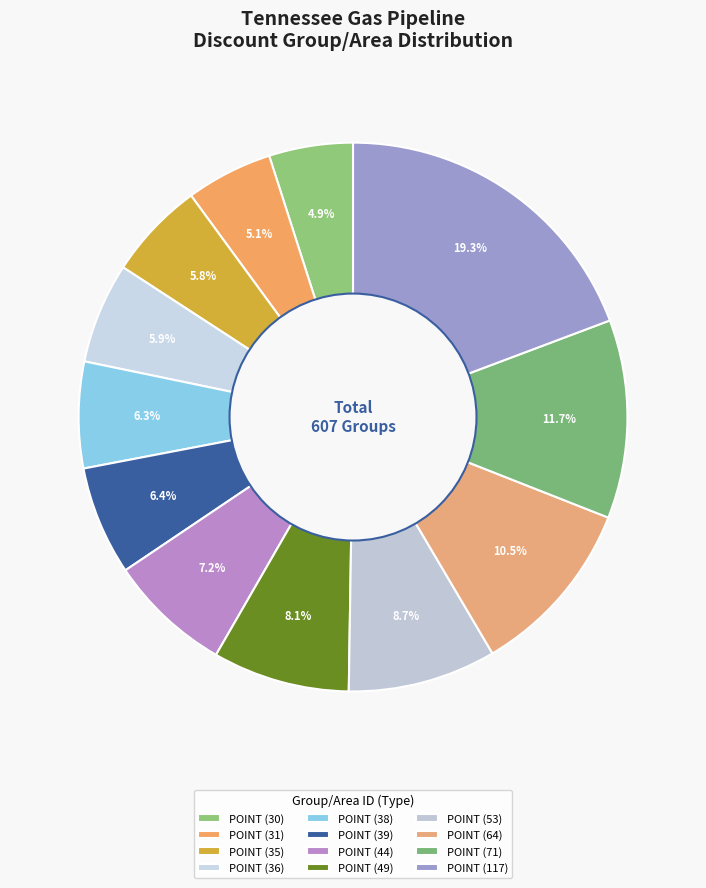

What is the largest slice in the pie chart?

POINT (117)